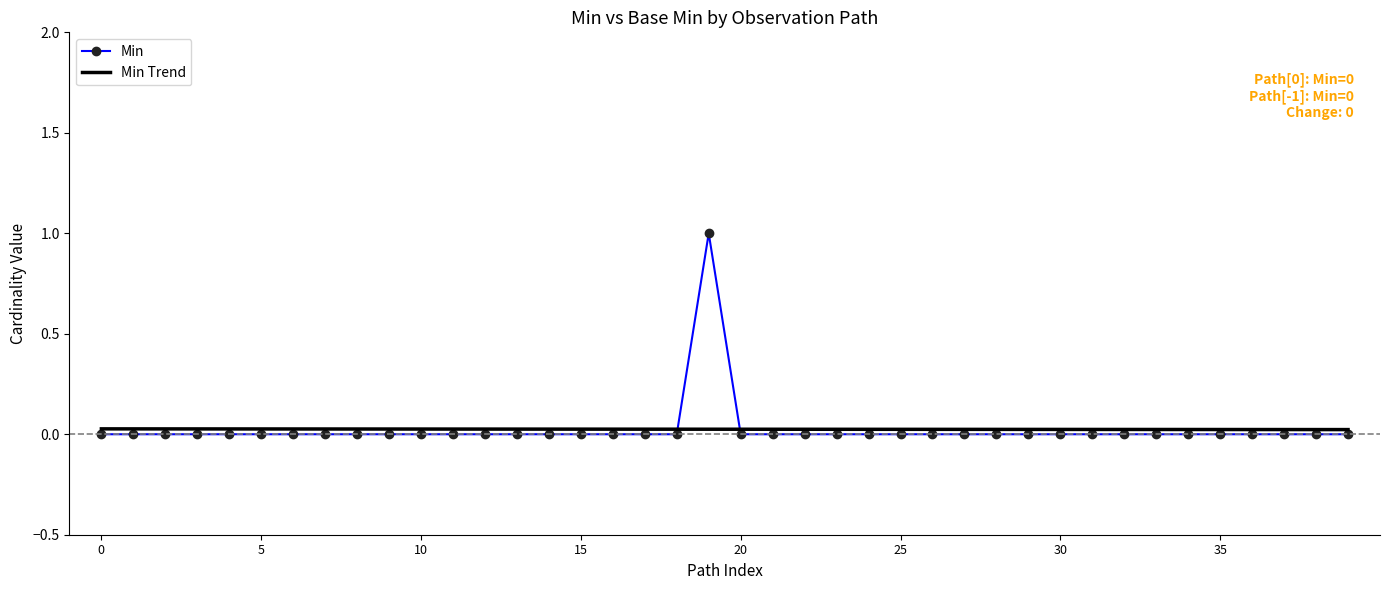

Which series has the largest range (max minus min)?

Min